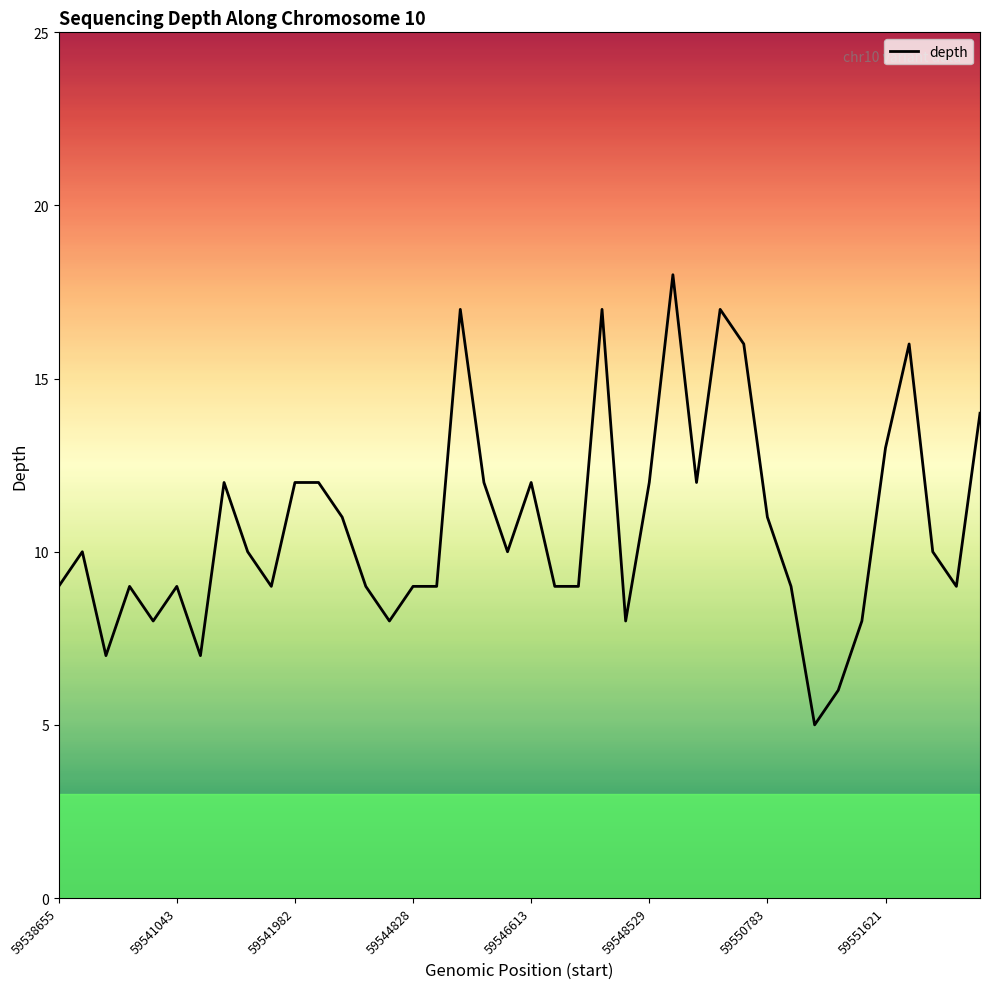

What is the smallest value displayed?

5